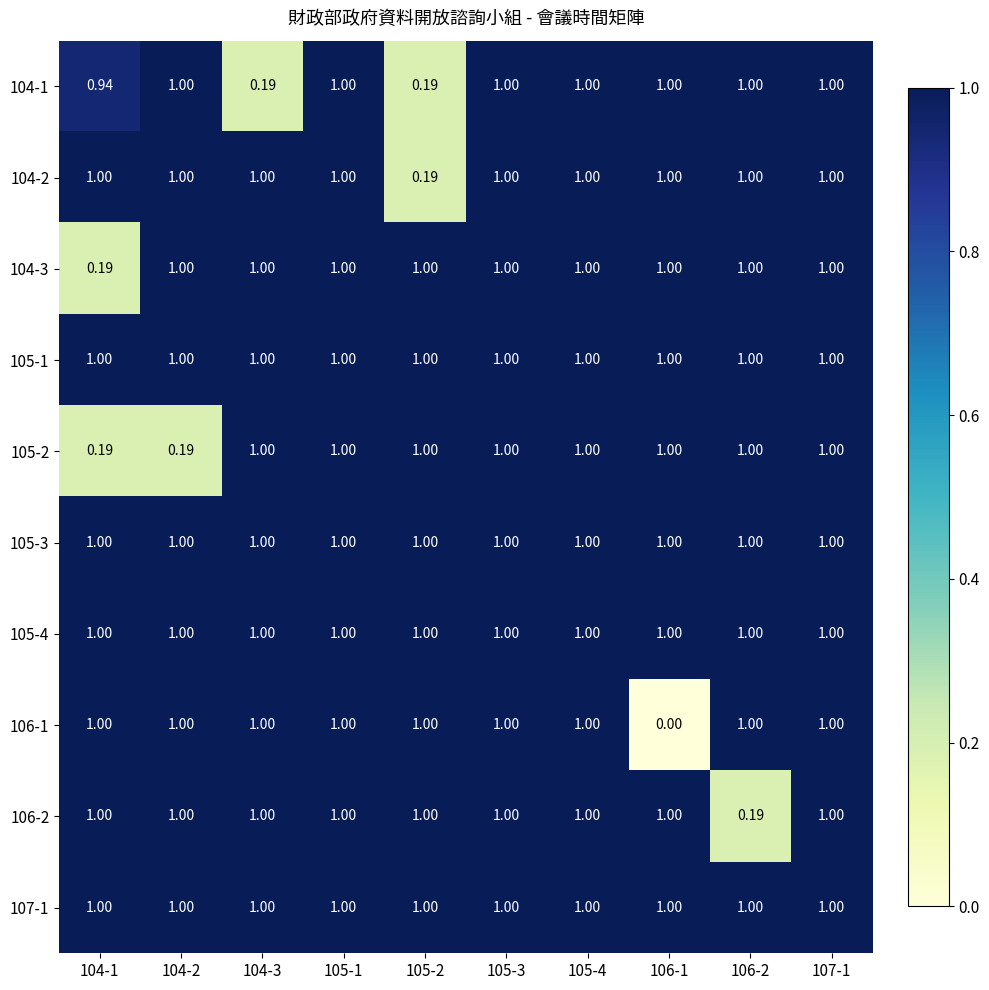

Reading right to left, transcribe all the data shown in this chart.

104-1: 107-1=1.0	106-2=1.0	106-1=1.0	105-4=1.0	105-3=1.0	105-2=0.2	105-1=1.0	104-3=0.2	104-2=1.0	104-1=0.9
104-2: 107-1=1.0	106-2=1.0	106-1=1.0	105-4=1.0	105-3=1.0	105-2=0.2	105-1=1.0	104-3=1.0	104-2=1.0	104-1=1.0
104-3: 107-1=1.0	106-2=1.0	106-1=1.0	105-4=1.0	105-3=1.0	105-2=1.0	105-1=1.0	104-3=1.0	104-2=1.0	104-1=0.2
105-1: 107-1=1.0	106-2=1.0	106-1=1.0	105-4=1.0	105-3=1.0	105-2=1.0	105-1=1.0	104-3=1.0	104-2=1.0	104-1=1.0
105-2: 107-1=1.0	106-2=1.0	106-1=1.0	105-4=1.0	105-3=1.0	105-2=1.0	105-1=1.0	104-3=1.0	104-2=0.2	104-1=0.2
105-3: 107-1=1.0	106-2=1.0	106-1=1.0	105-4=1.0	105-3=1.0	105-2=1.0	105-1=1.0	104-3=1.0	104-2=1.0	104-1=1.0
105-4: 107-1=1.0	106-2=1.0	106-1=1.0	105-4=1.0	105-3=1.0	105-2=1.0	105-1=1.0	104-3=1.0	104-2=1.0	104-1=1.0
106-1: 107-1=1.0	106-2=1.0	106-1=0.0	105-4=1.0	105-3=1.0	105-2=1.0	105-1=1.0	104-3=1.0	104-2=1.0	104-1=1.0
106-2: 107-1=1.0	106-2=0.2	106-1=1.0	105-4=1.0	105-3=1.0	105-2=1.0	105-1=1.0	104-3=1.0	104-2=1.0	104-1=1.0
107-1: 107-1=1.0	106-2=1.0	106-1=1.0	105-4=1.0	105-3=1.0	105-2=1.0	105-1=1.0	104-3=1.0	104-2=1.0	104-1=1.0